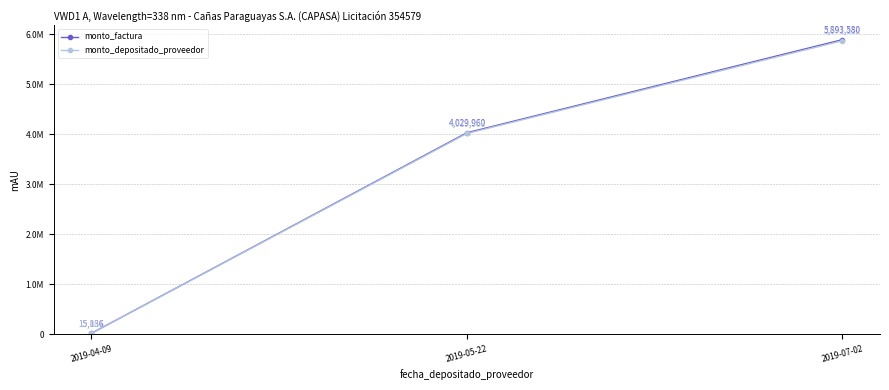

Does the chart have visible grid lines?

Yes